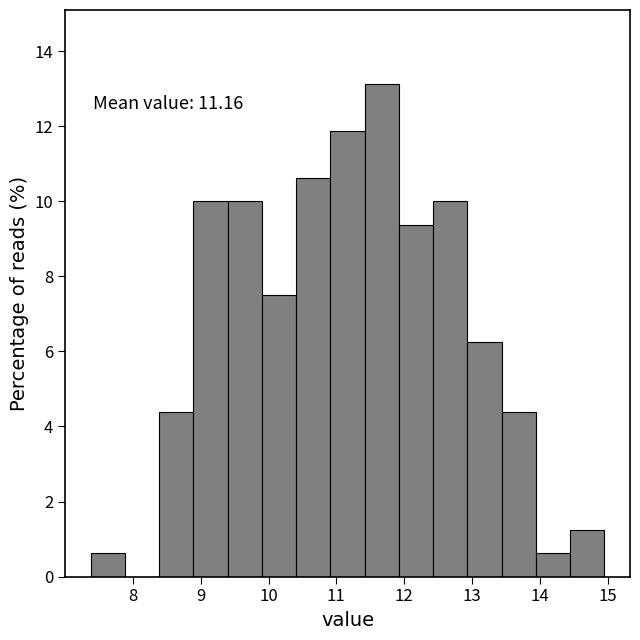

Over which range of the x-axis is the bar tallest?

11.4 to 11.9